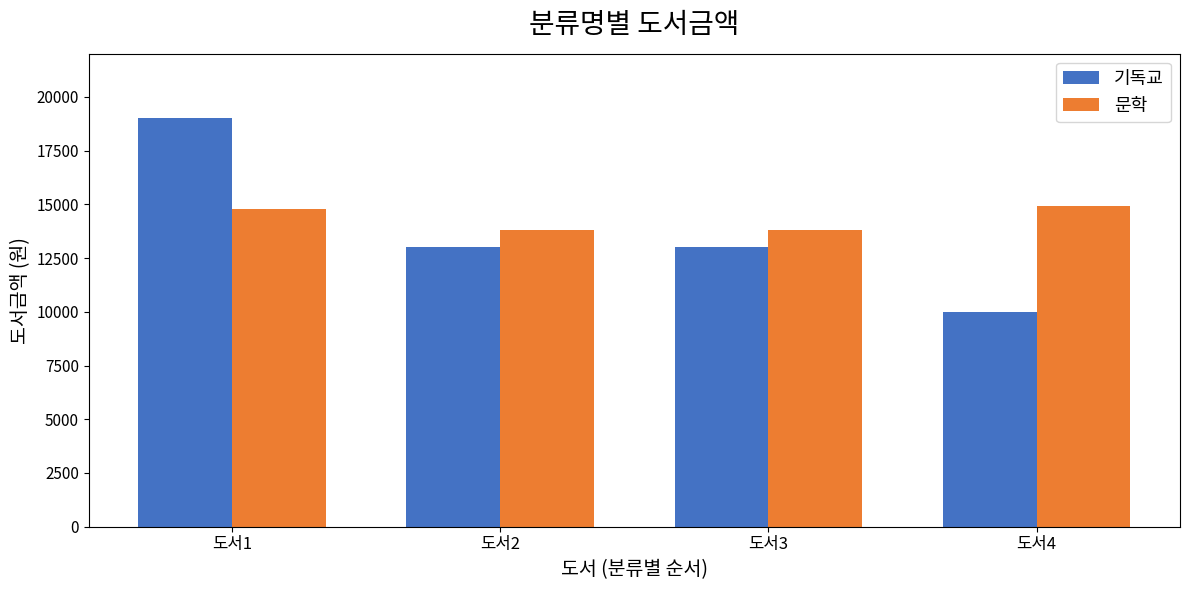

Rank the series by their average value, from lowest to highest.

기독교, 문학